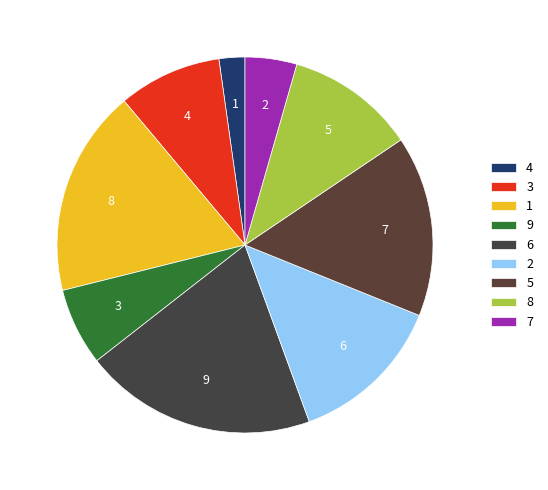

To the nearest percent, what is the combined percentage of 4 and 9?

9%